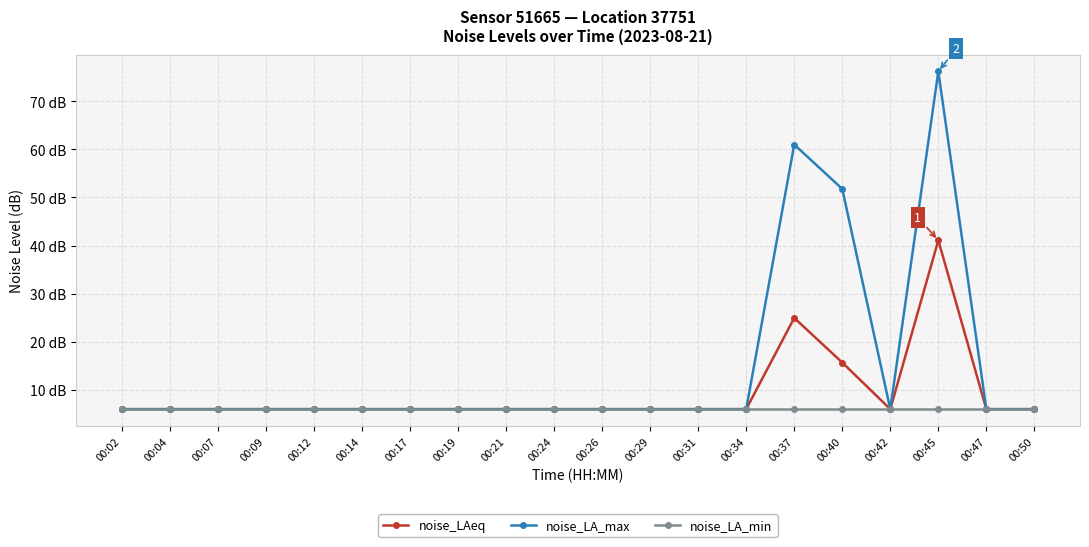

What are all the series names shown in the legend?

noise_LAeq, noise_LA_max, noise_LA_min